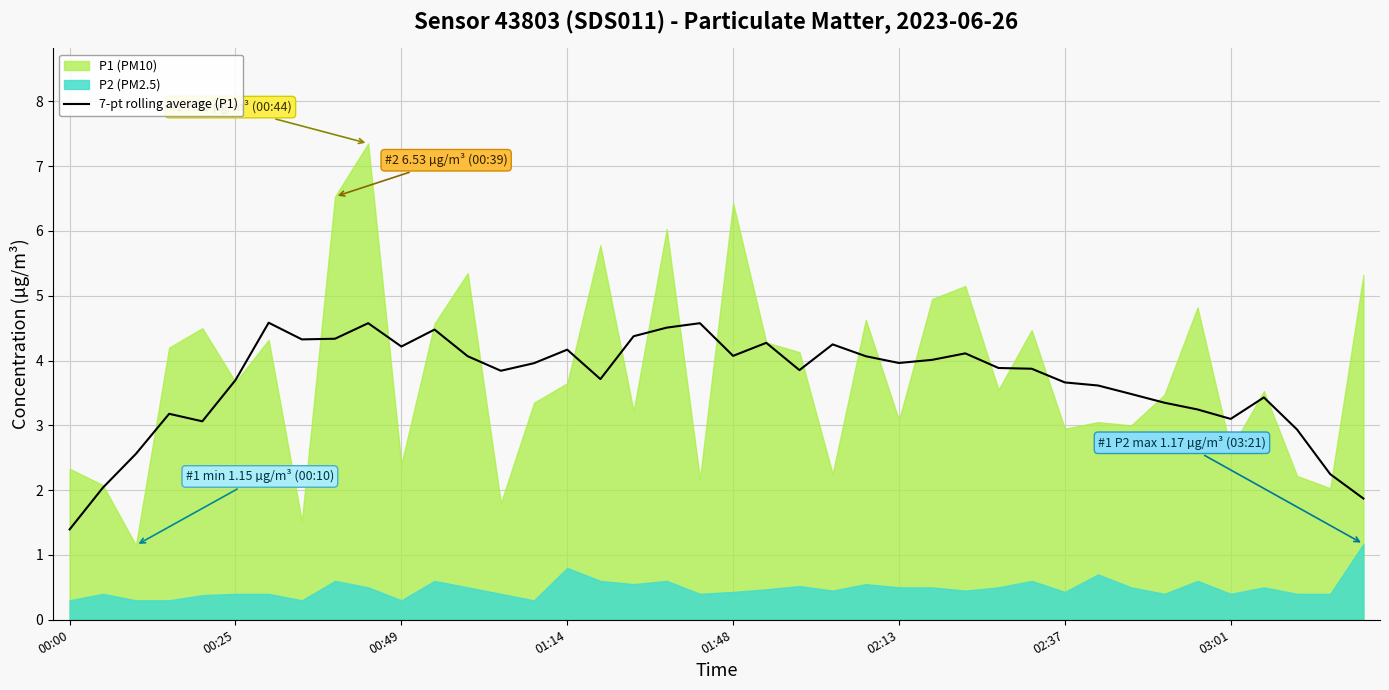

What is the change in value from 11 to 19?

+0.1